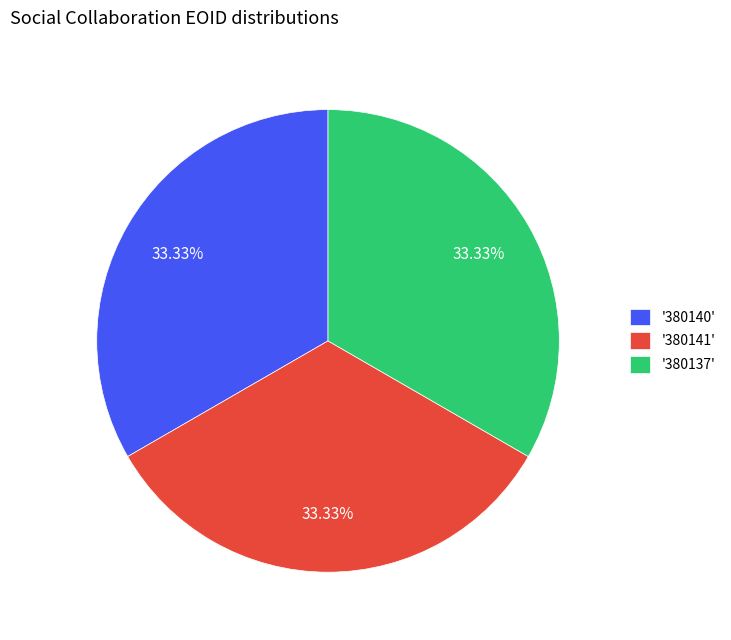

Is the sum of '380141' and '380140' greater than half?

Yes